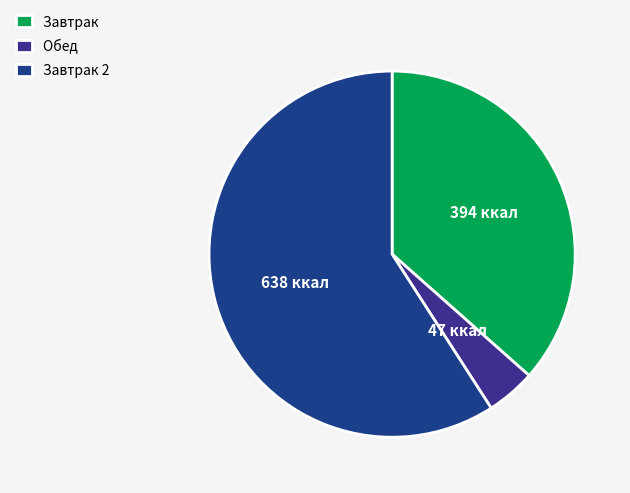

Rank the categories by value from lowest to highest.

Обед, Завтрак, Завтрак 2